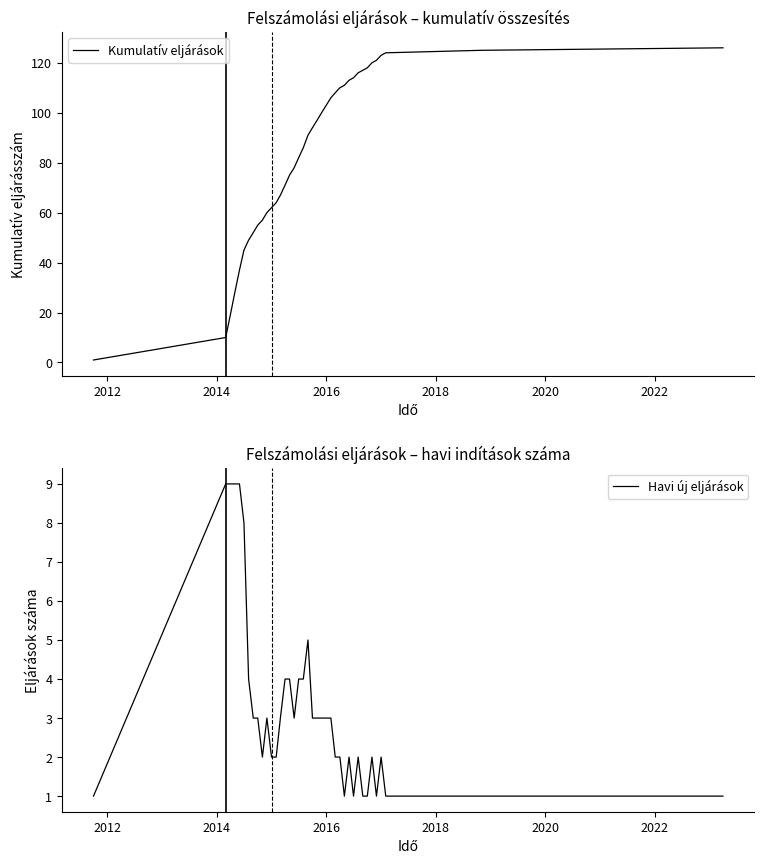

Which series has the largest range (max minus min)?

Kumulatív eljárások